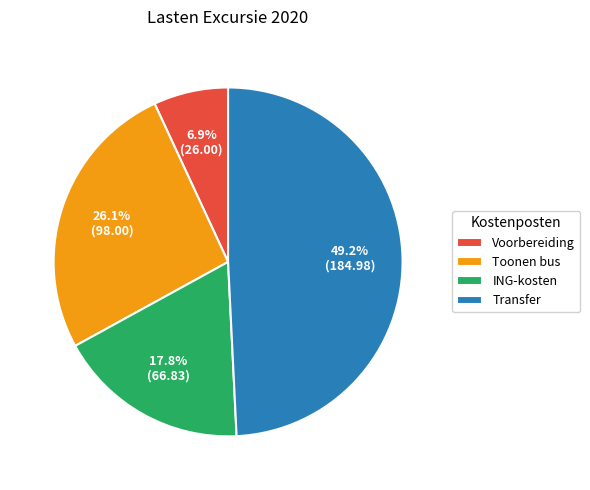

To the nearest percent, what is the difference between the Voorbereiding and Toonen bus slice percentages?

19%